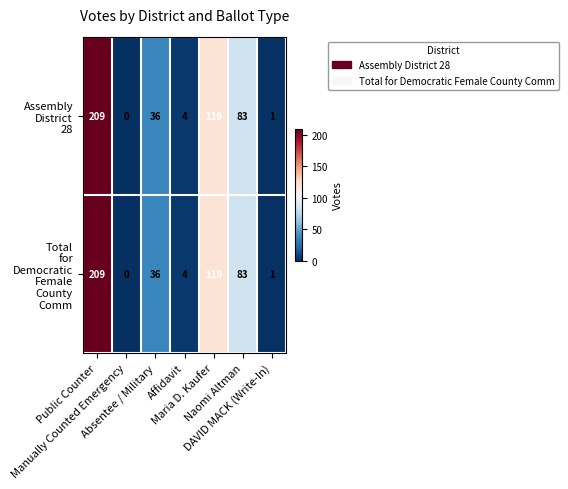

What is the greatest value displayed?

209